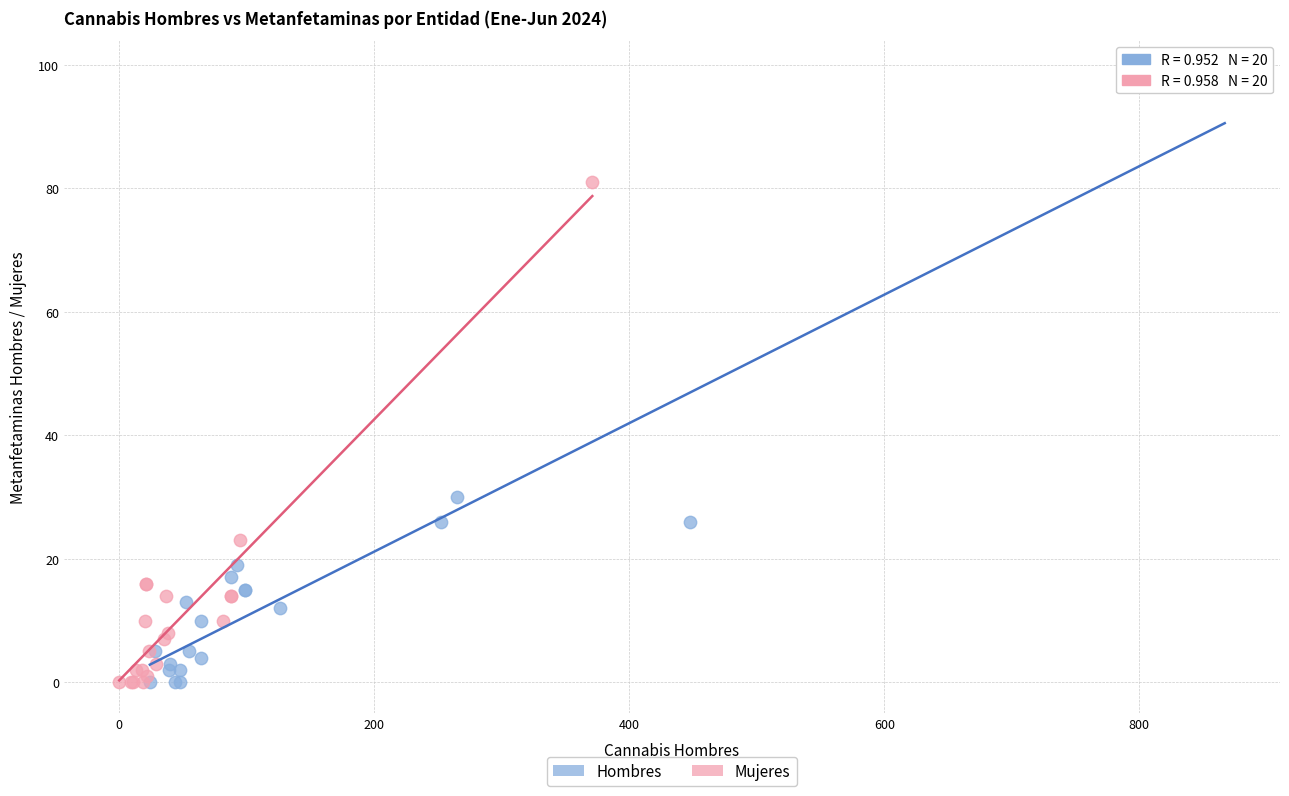

What are all the series names shown in the legend?

Hombres, Mujeres